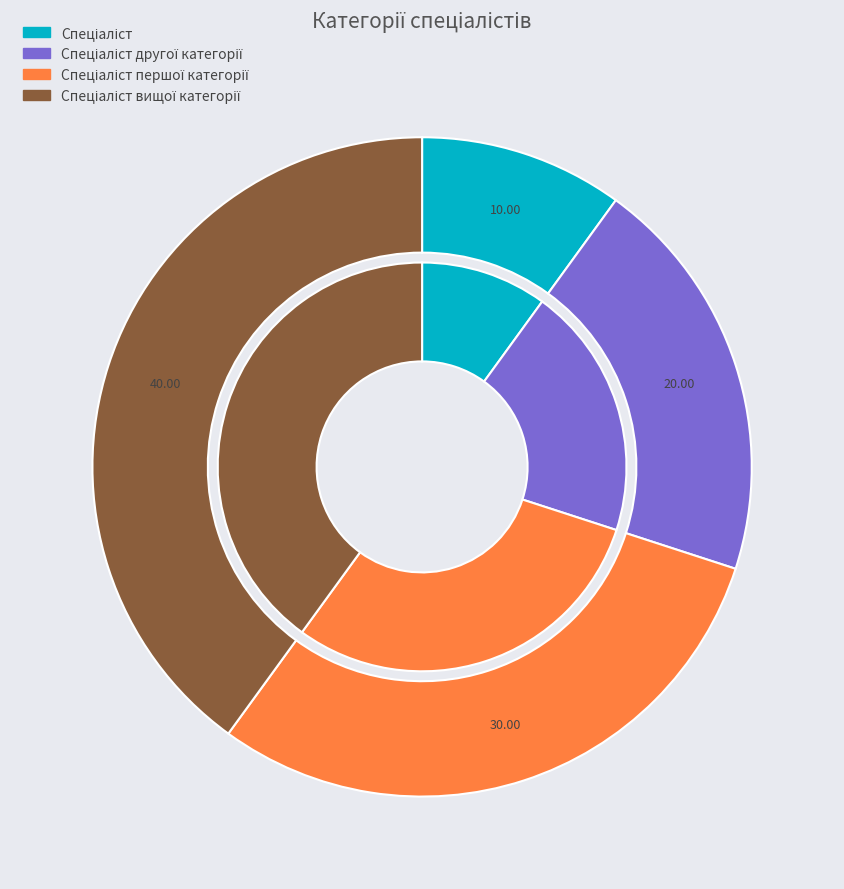

Which category has the biggest portion of the pie?

Спеціаліст вищої категорії